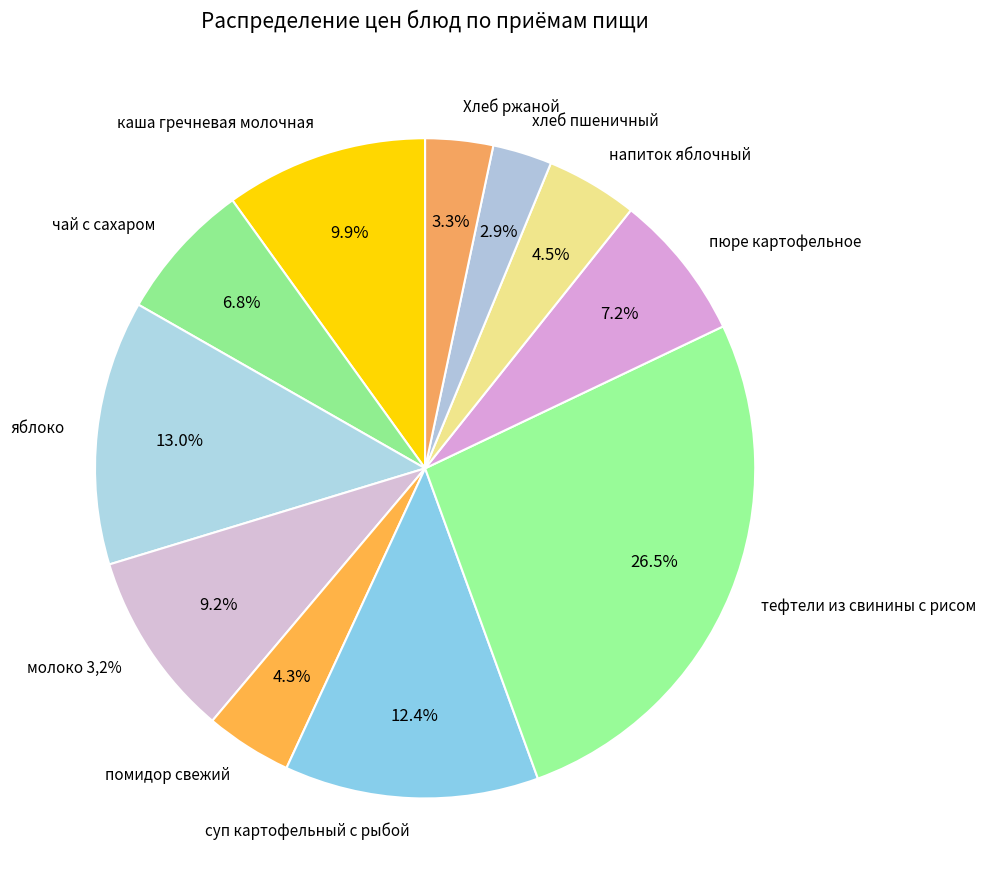

Is it true that яблоко is 13% of the pie?

True